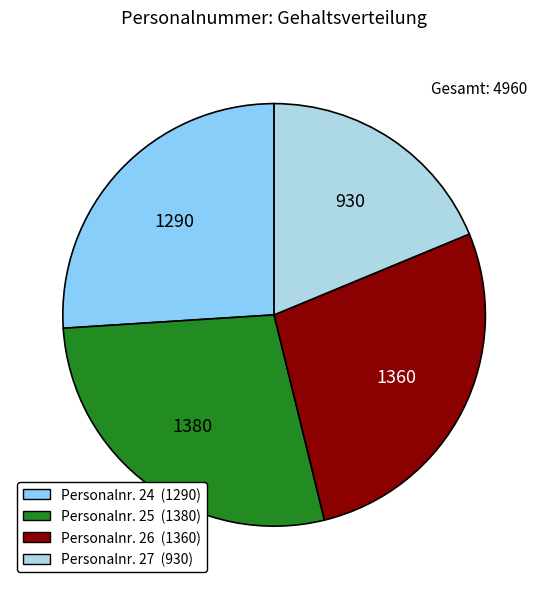

Which category has the smallest portion of the pie?

Personalnr. 27 (930)